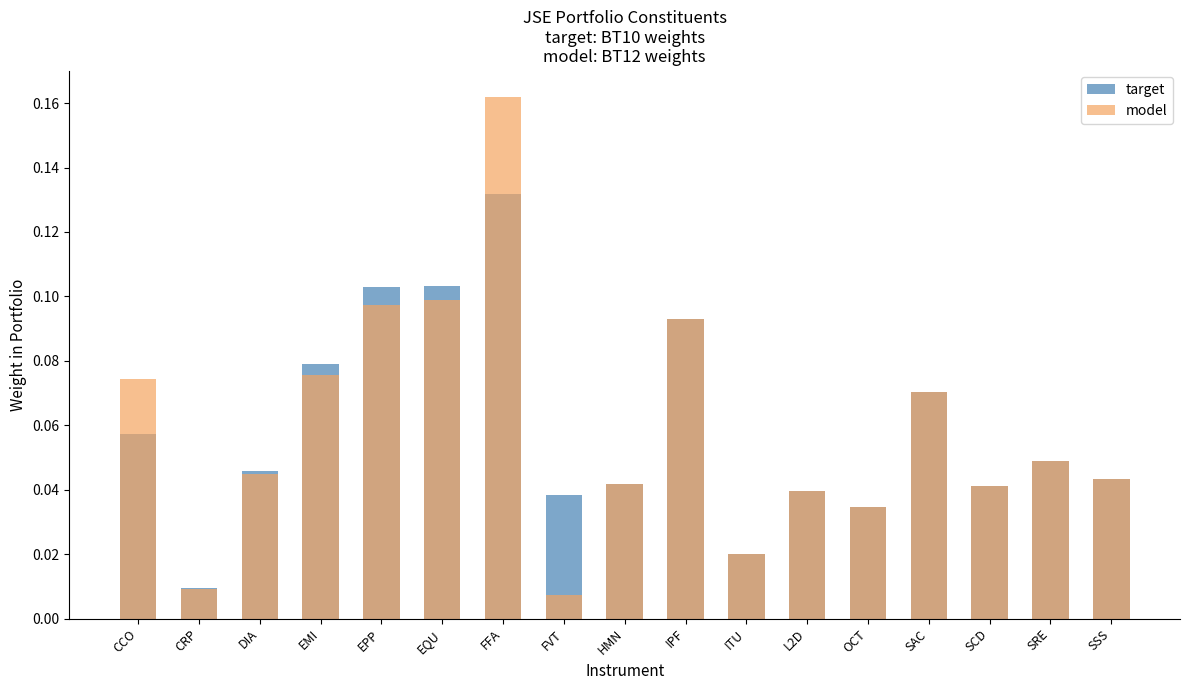

What position from the right is IPF?

8